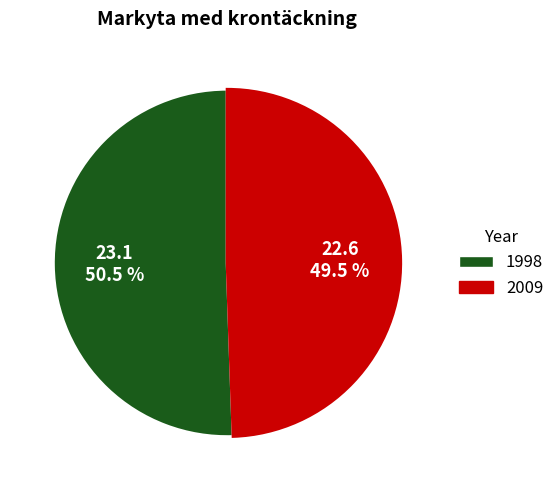

Which slice is the largest?

1998